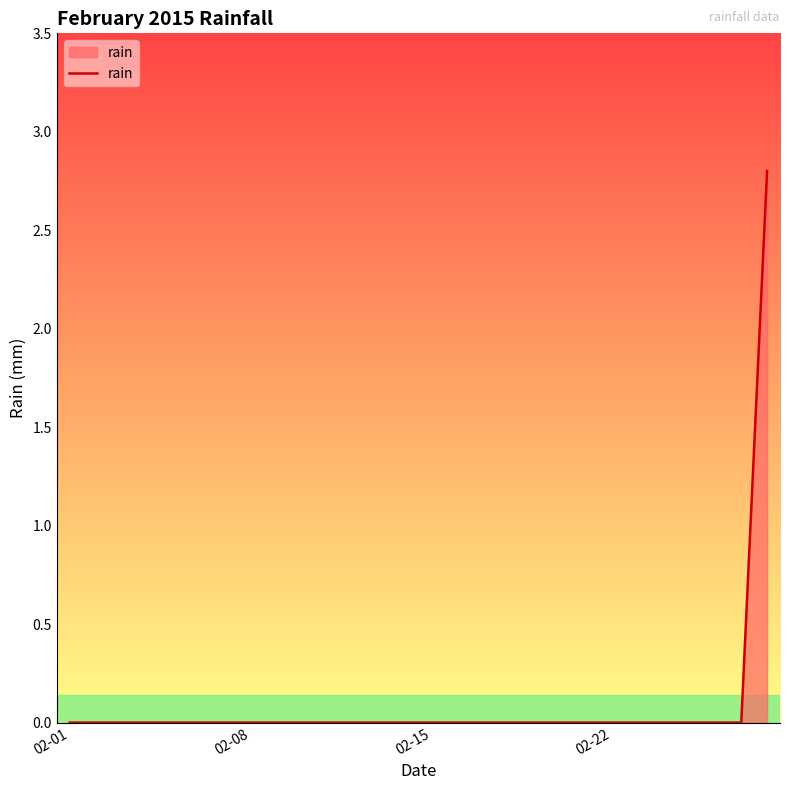

What is the maximum value shown in the chart?

2.8